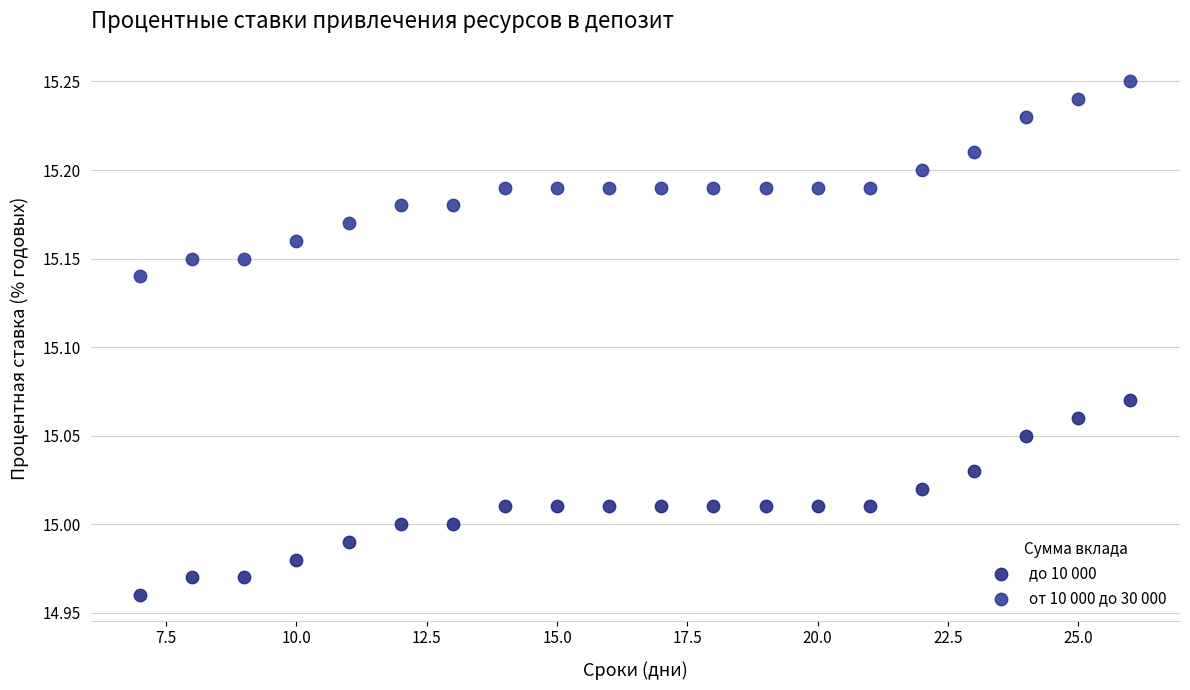

What is the X range (max minus min) for the scatter plot?

19.0